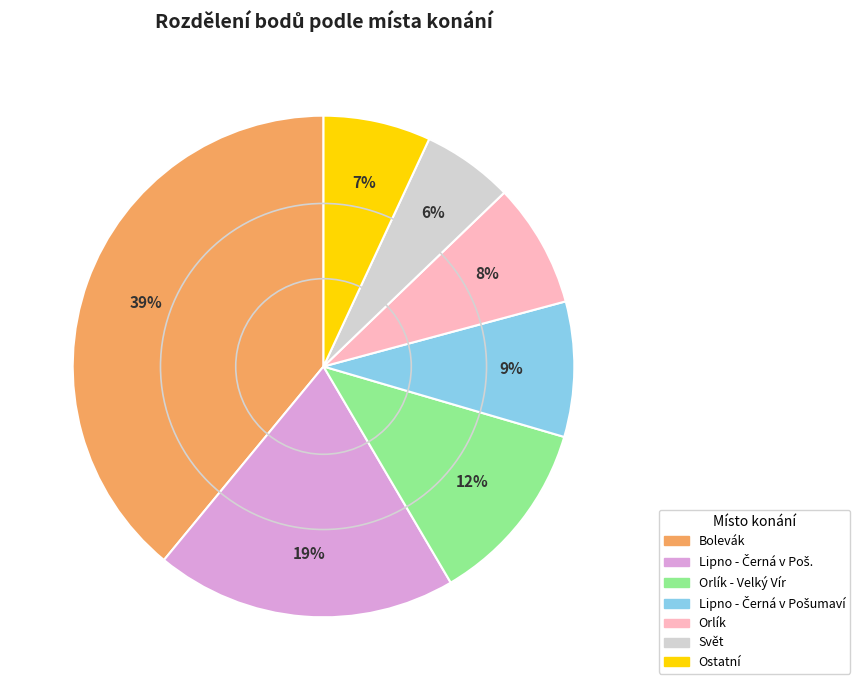

Does any single category account for the majority?

No